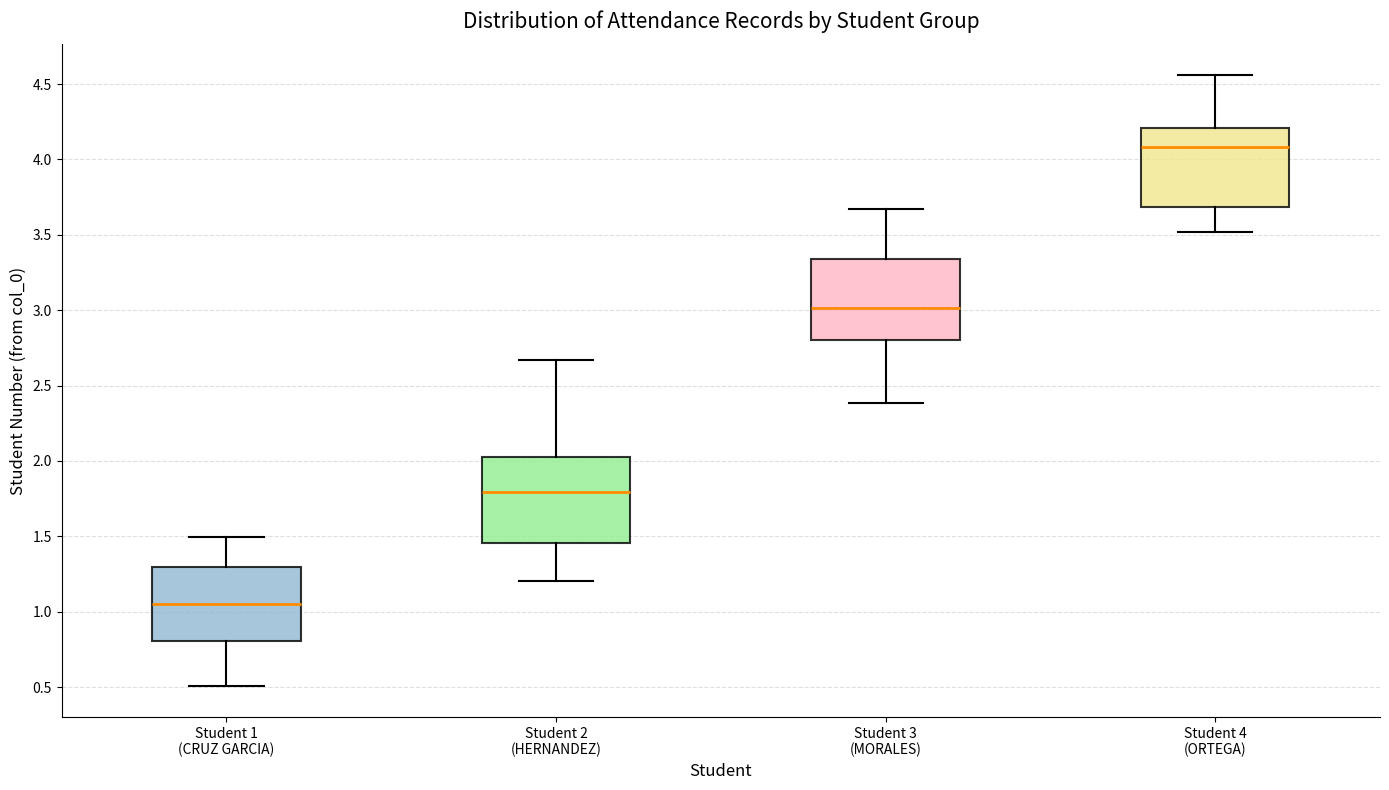

Reading left to right, read every box against the y-axis: the position of its median line, the range the box covers, and the ends of its whiskers. The values are not printed on the chart, so give them approximately, as read against the axis.

Student 1 (CRUZ GARCIA): median 1.05, box 0.80 to 1.30, whiskers 0.50 to 1.50
Student 2 (HERNANDEZ): median 1.80, box 1.45 to 2.00, whiskers 1.20 to 2.65
Student 3 (MORALES): median 3.00, box 2.80 to 3.35, whiskers 2.40 to 3.65
Student 4 (ORTEGA): median 4.10, box 3.70 to 4.20, whiskers 3.50 to 4.55